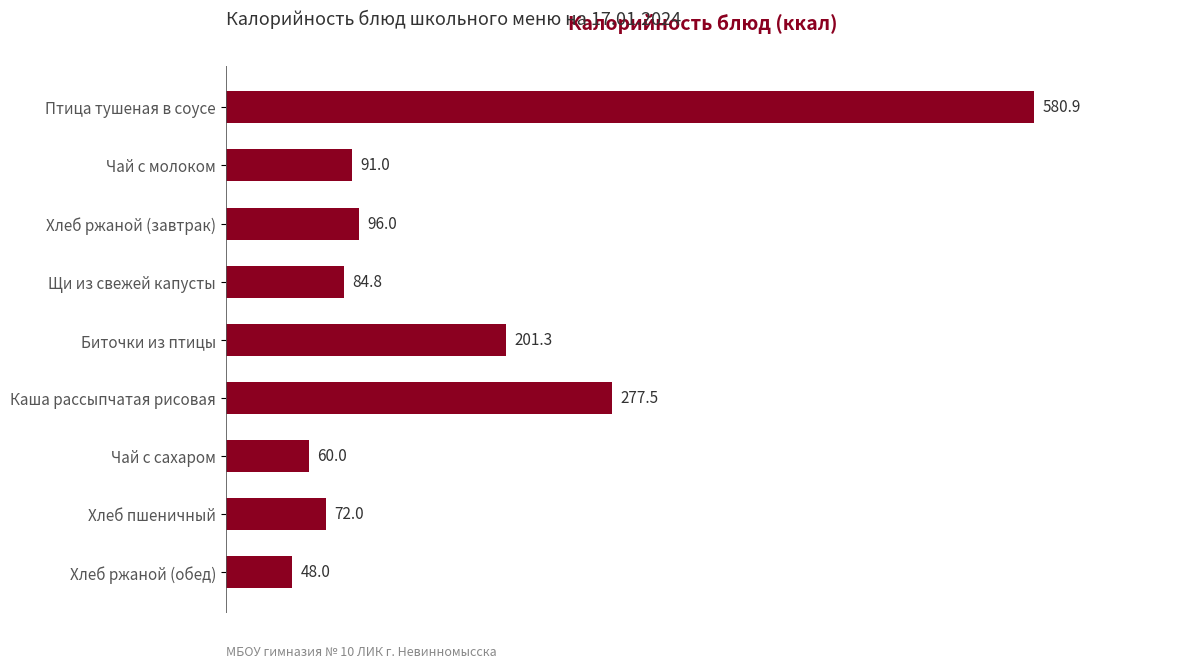

The chart shows a value of 28.3 at Чай с сахаром. True or false?

False